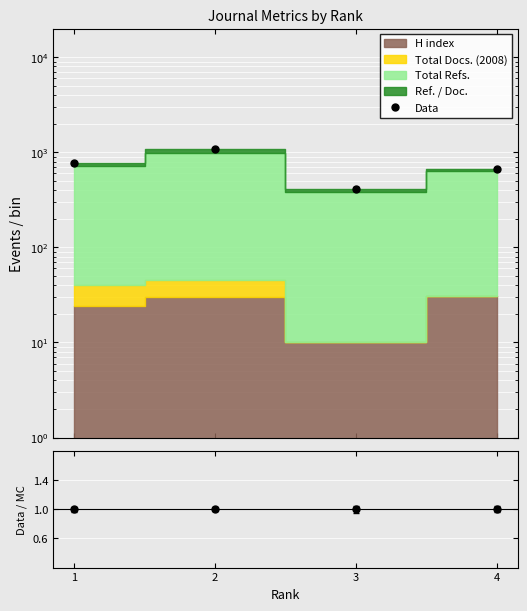

What is the maximum value for Data/MC?

1